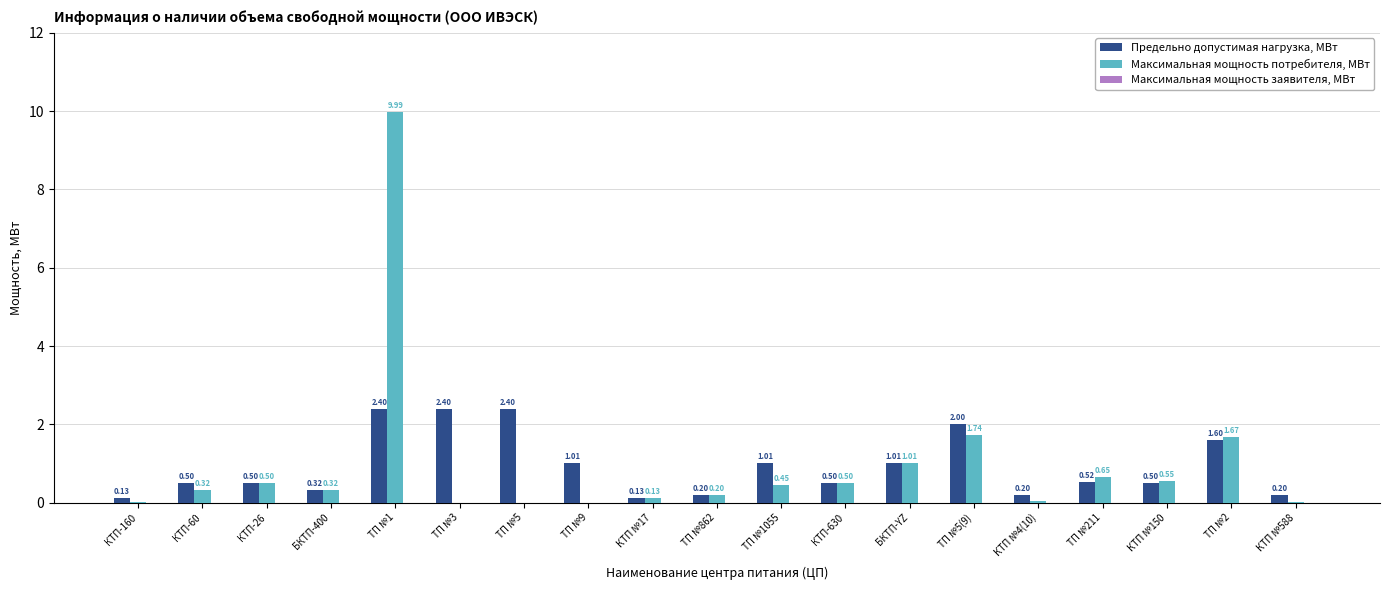

Which series changed the most between БКТП-400 and ТП №9?

Предельно допустимая нагрузка, МВт